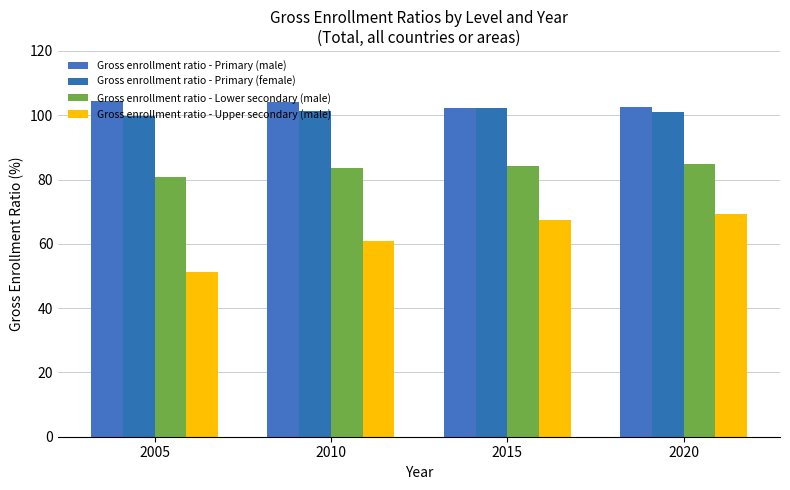

What is the difference between the second highest and second lowest values in the Gross enrollment ratio - Primary (male) series?

1.3